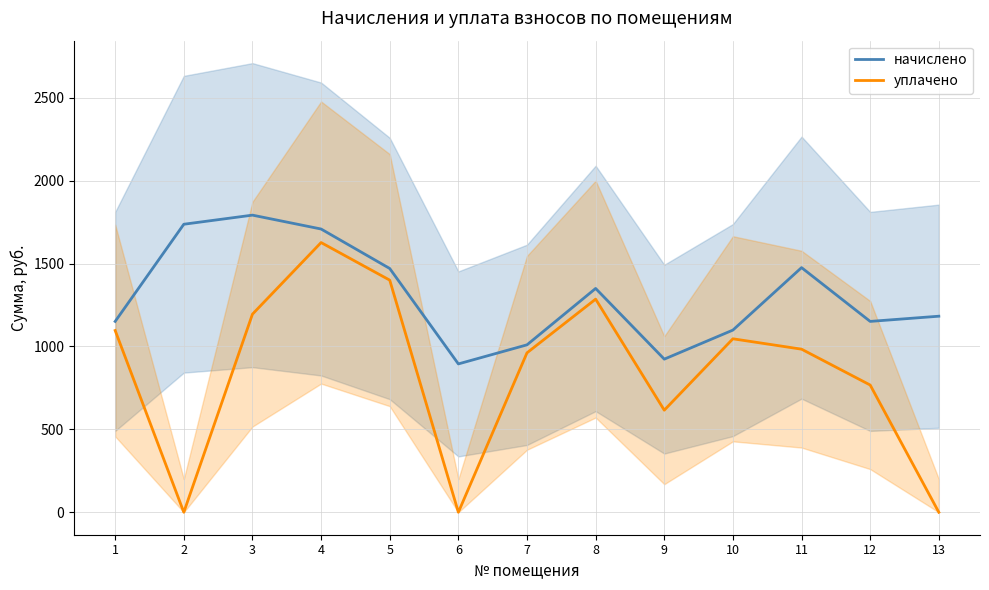

What is the value of the начислено point at the 11th from the left?

1475.4